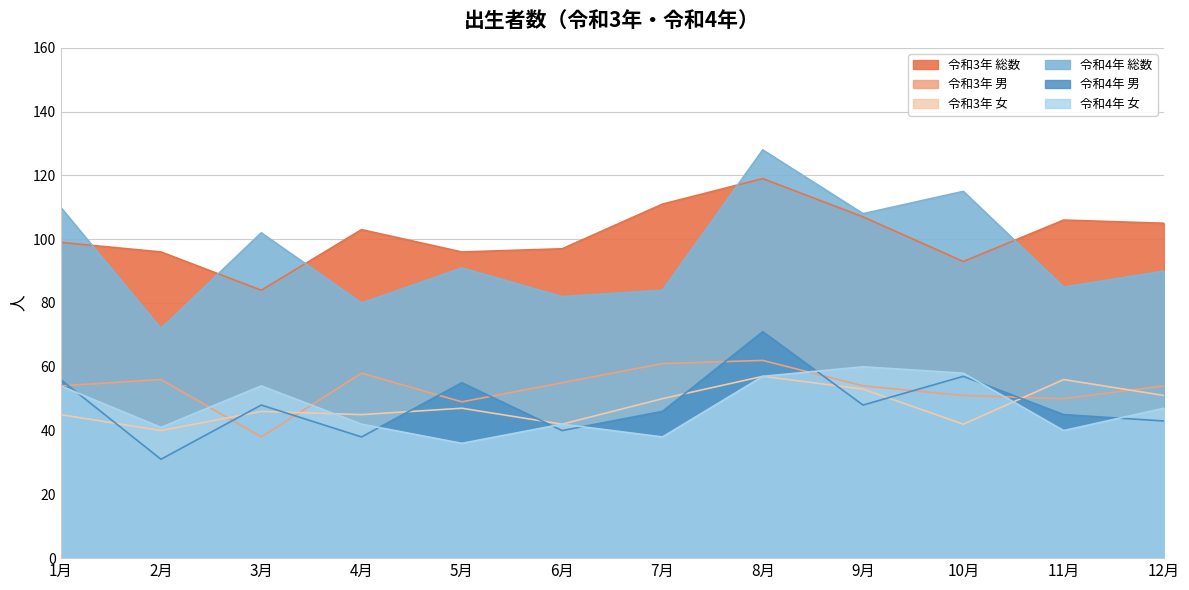

How many values in the 令和3年 女 series are below 47?

6